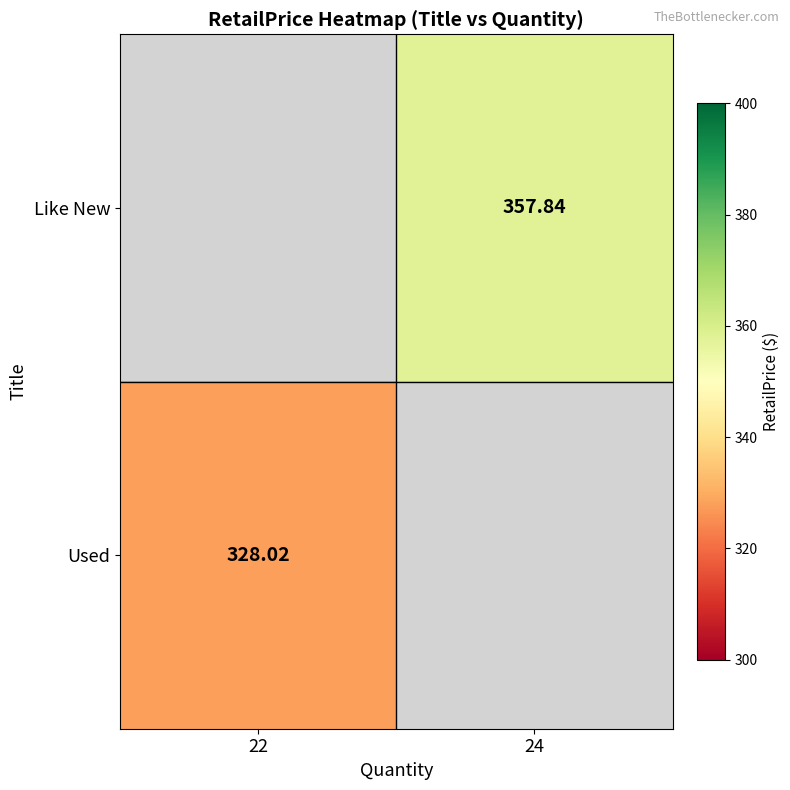

What is the minimum value shown in the chart?

328.0